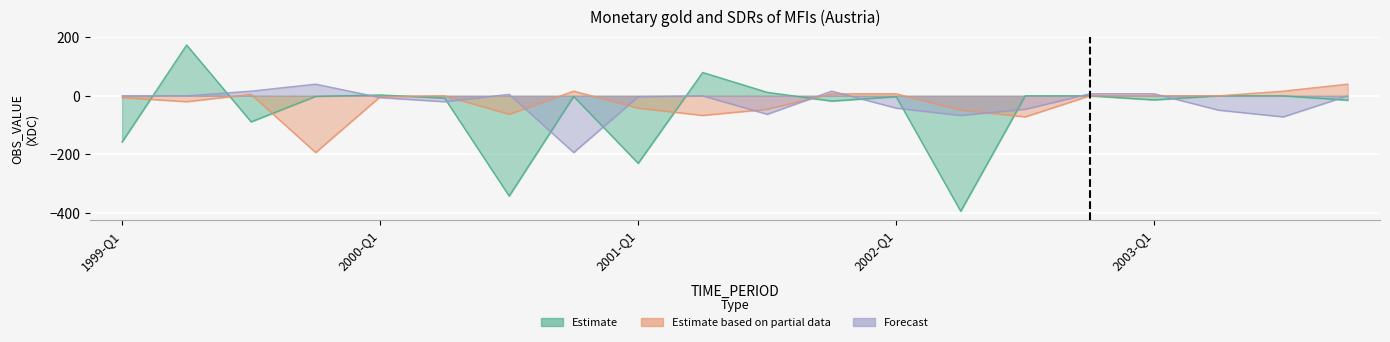

Between 2000-Q1 and 2000-Q3, which series saw the biggest shift?

Estimate